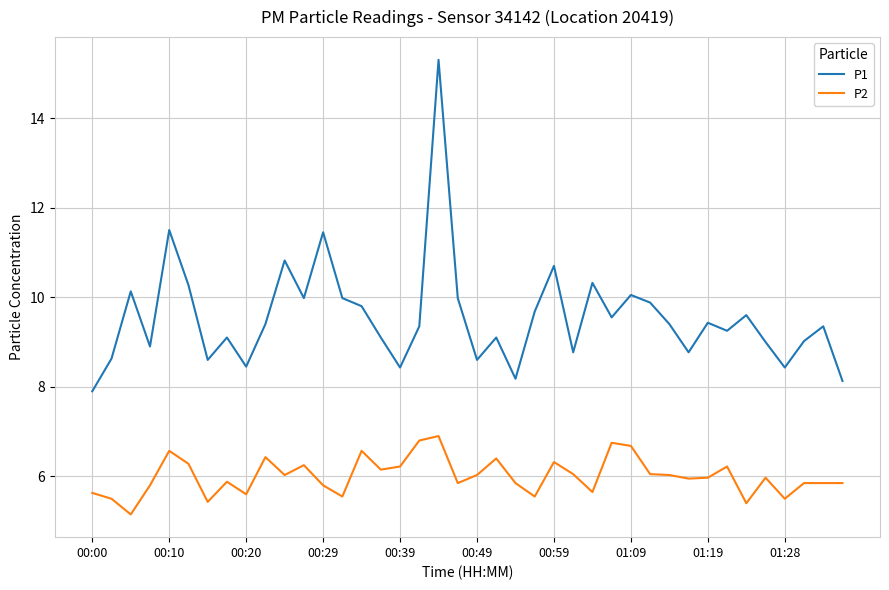

Which series has the widest spread of values?

P1